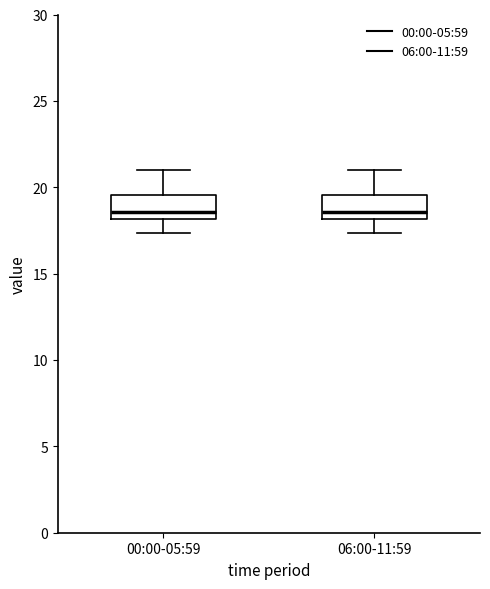

Reading left to right, read every box against the y-axis: the position of its median line, the range the box covers, and the ends of its whiskers. The values are not printed on the chart, so give them approximately, as read against the axis.

00:00-05:59: median 18.5, box 18.0 to 19.5, whiskers 17.5 to 21.0
06:00-11:59: median 18.5, box 18.0 to 19.5, whiskers 17.5 to 21.0